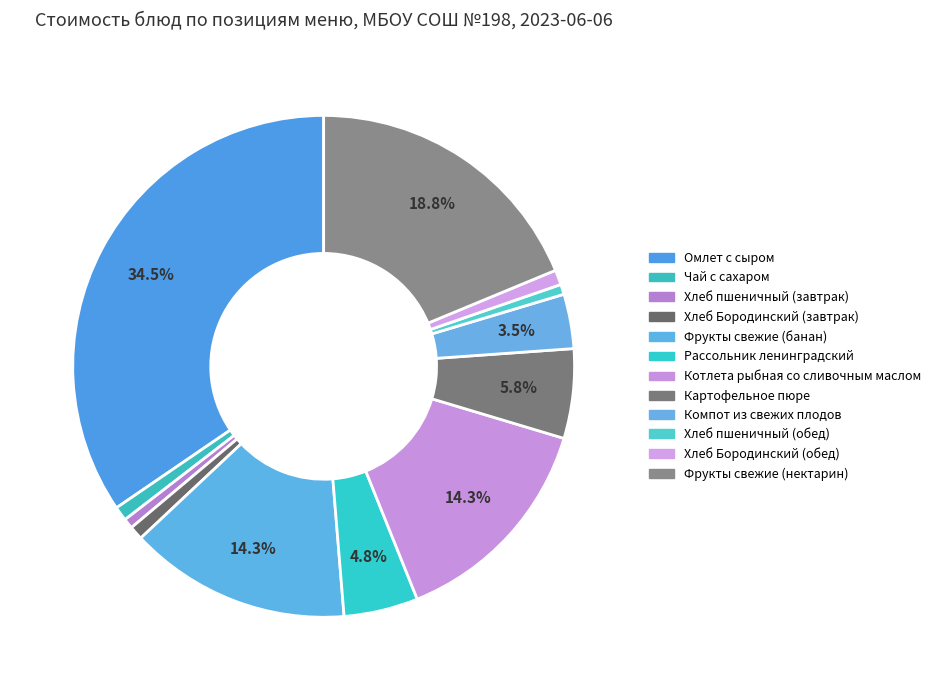

True or false: Котлета рыбная со сливочным маслом accounts for 24% of the total.

False